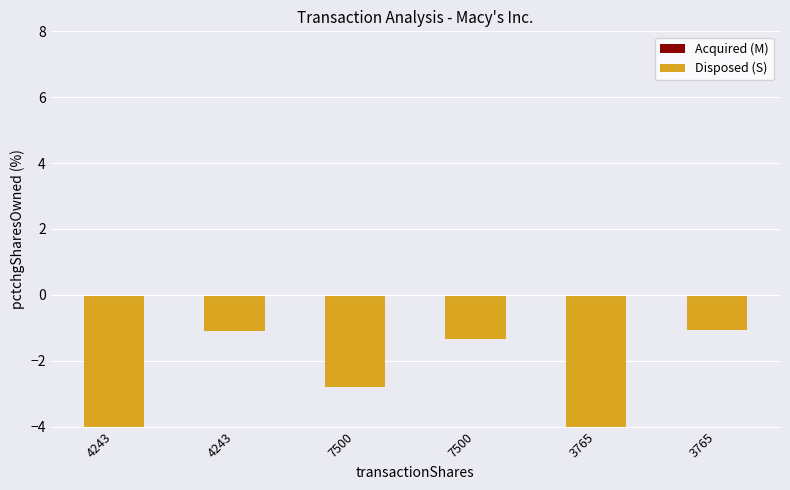

Reading left to right, transcribe all the data shown in this chart.

Acquired (M): 4243=0.0	4243=0.0	7500=0.0	7500=0.0	3765=0.0	3765=0.0
Disposed (S): 4243=-5.0	4243=-1.1	7500=-2.8	7500=-1.3	3765=-6.0	3765=-1.1